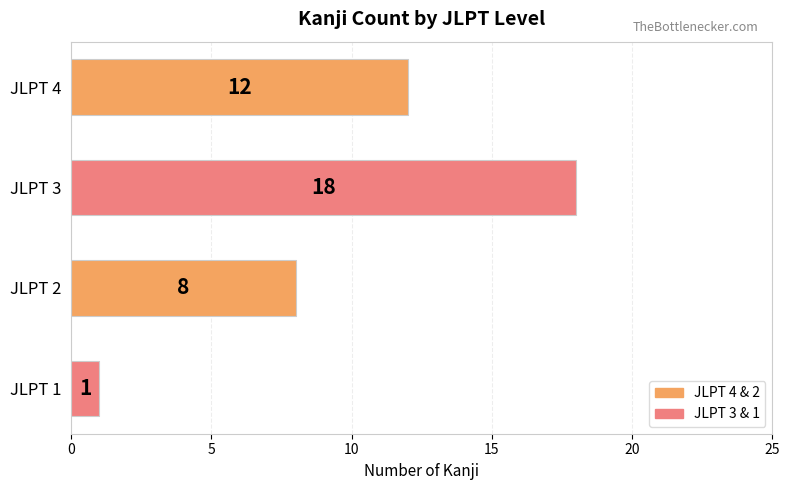

Reading bottom to top, transcribe all the data shown in this chart.

JLPT 1=1	JLPT 2=8	JLPT 3=18	JLPT 4=12